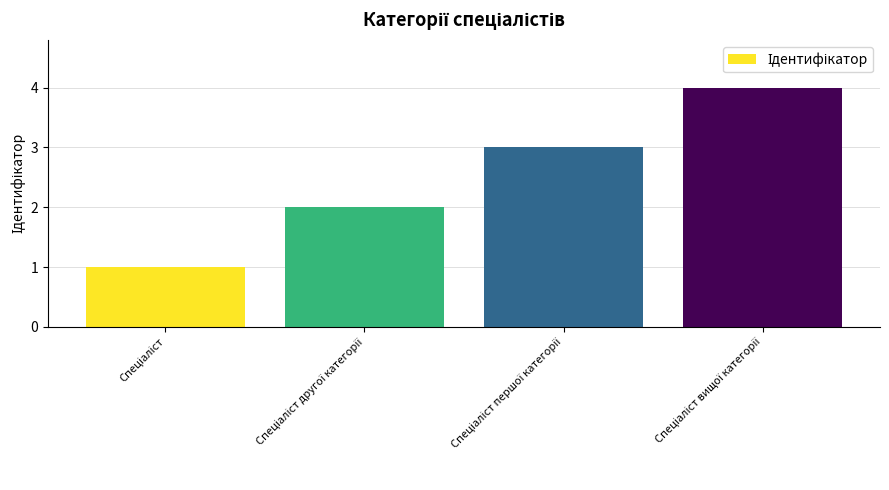

What is the difference between the maximum and minimum values?

3